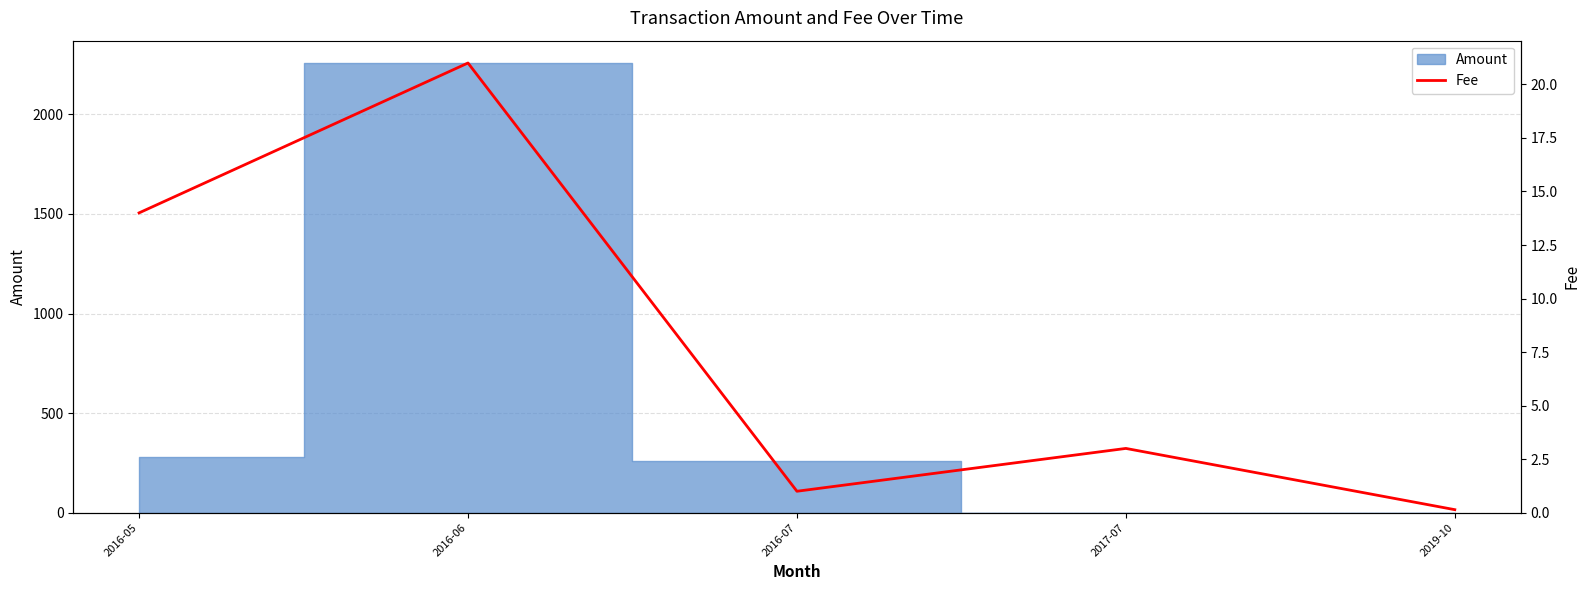

List the labels in order of value, smallest first.

2019-10, 2016-07, 2017-07, 2016-05, 2016-06